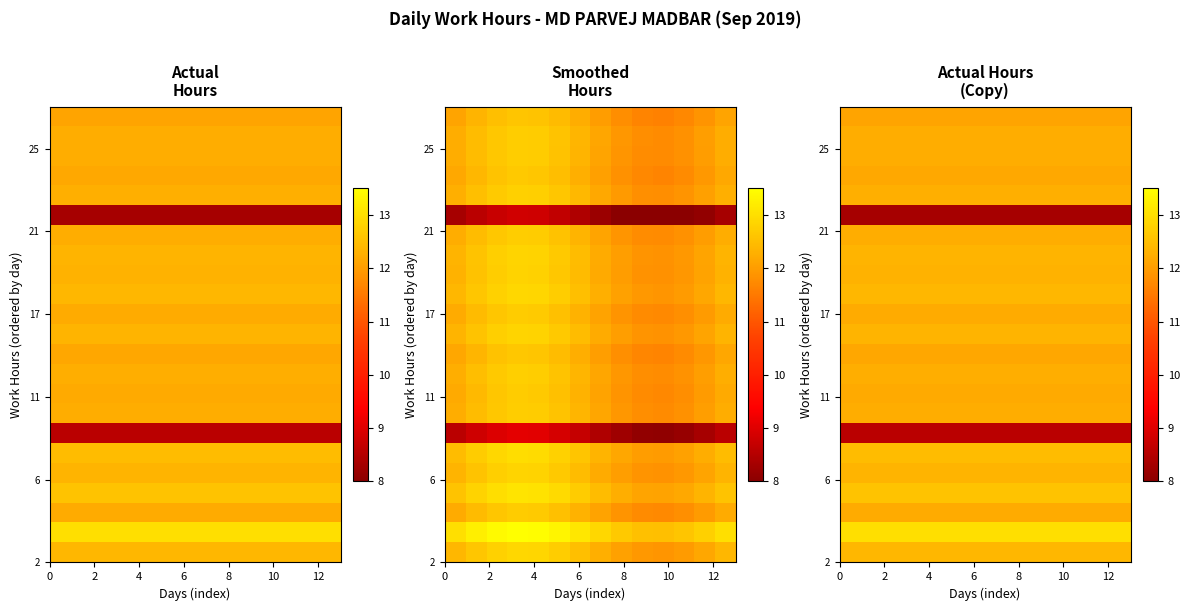

Is it true that row_9 equals 12.3 at 12?

True